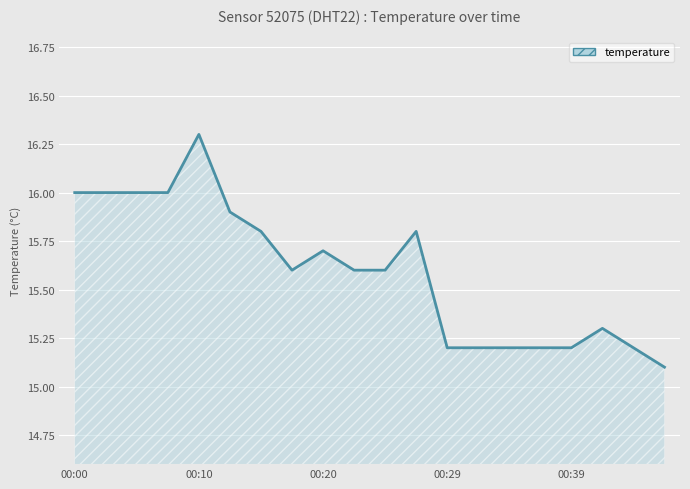

Reading left to right, list all the values displayed in this chart.

16.0	16.0	16.0	16.0	16.3	15.9	15.8	15.6	15.7	15.6	15.6	15.8	15.2	15.2	15.2	15.2	15.2	15.3	15.2	15.1